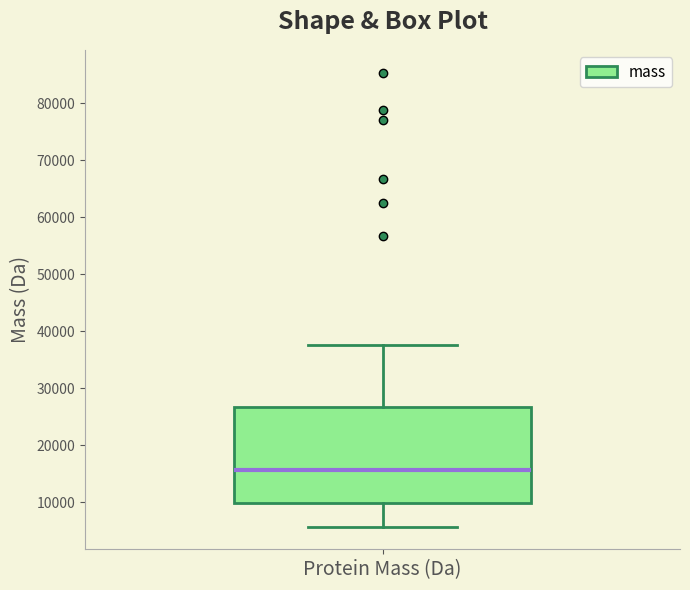

Read this box plot against the y-axis: the position of the median line, the range covered by the box, and the ends of both whiskers. The values are not printed on the chart, so give them approximately, as read against the axis.

median 16000, box 10000 to 27000, whiskers 6000 to 38000